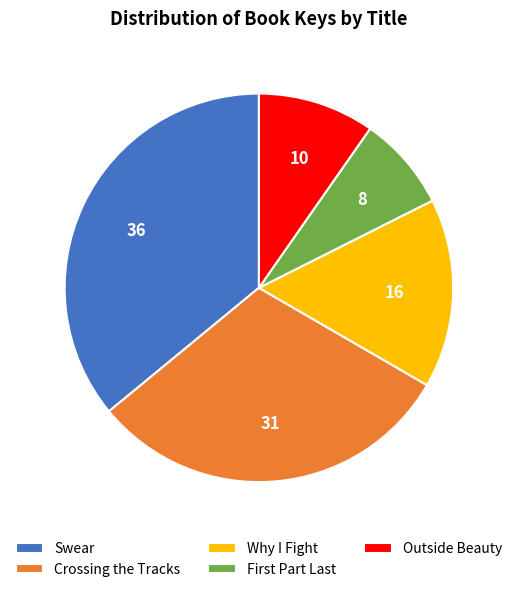

Between Outside Beauty and Crossing the Tracks, which is larger?

Crossing the Tracks